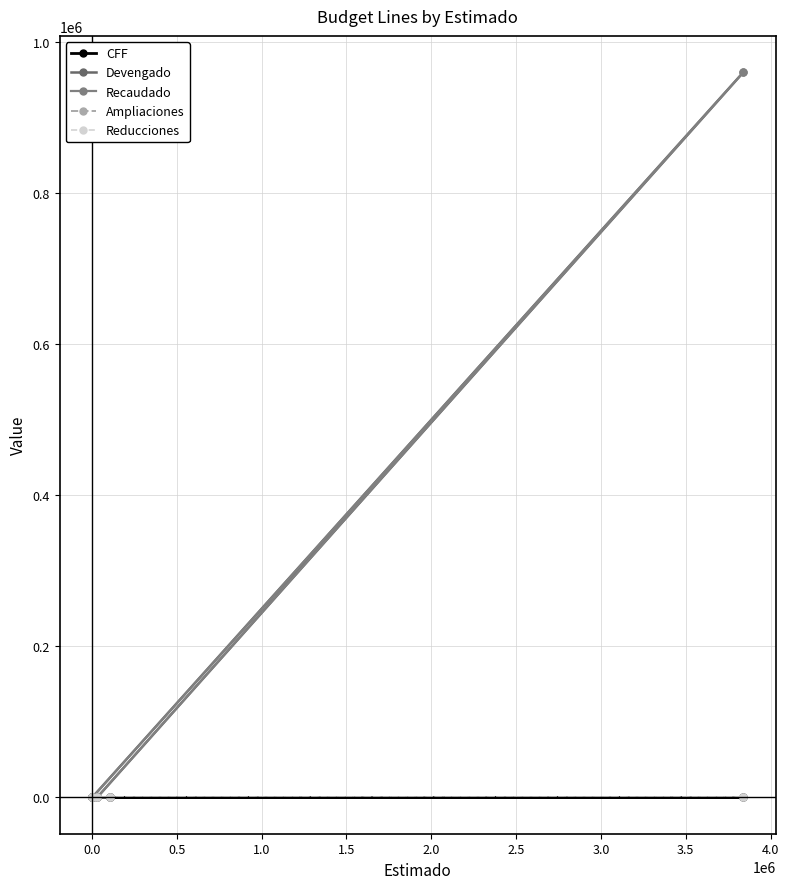

What is the total value across all series at 1.0?

1920001.1